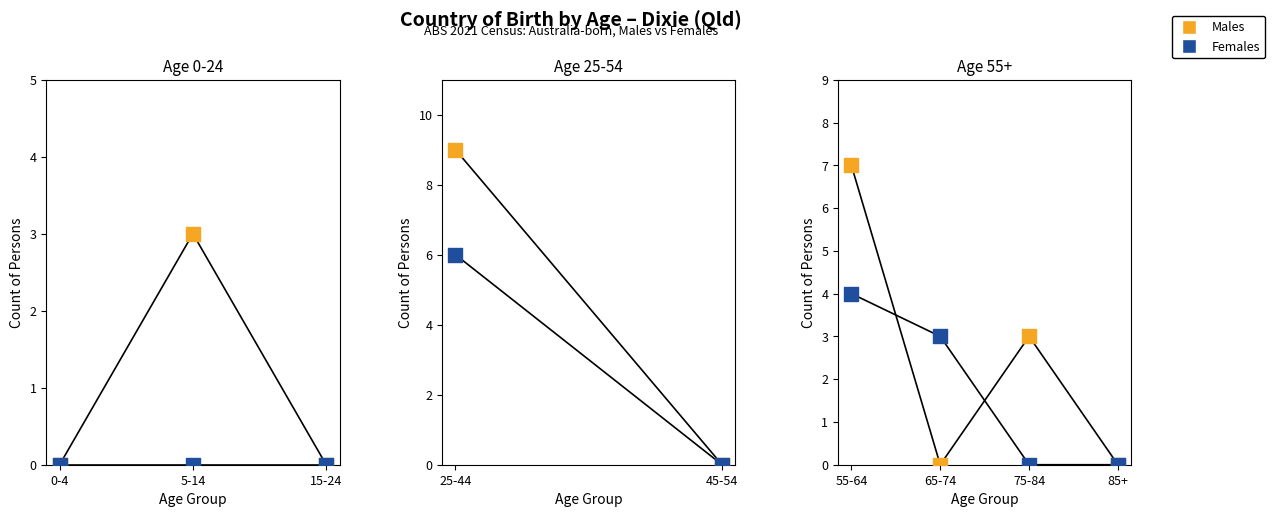

Is the value of Females at 75-84 greater than the value of Males at 65-74?

No